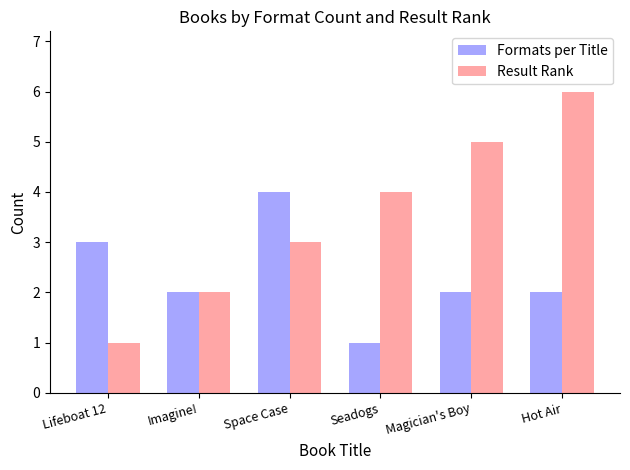

What is the sum of all Formats per Title values?

14